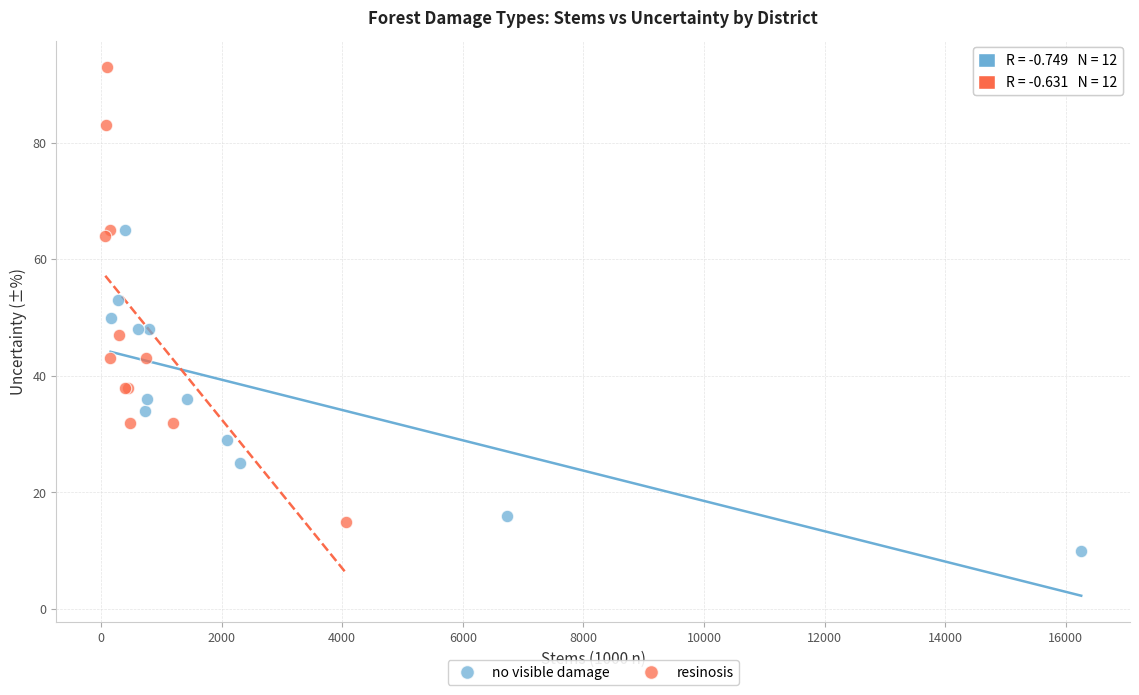

Which series has the widest spread of Y values?

resinosis